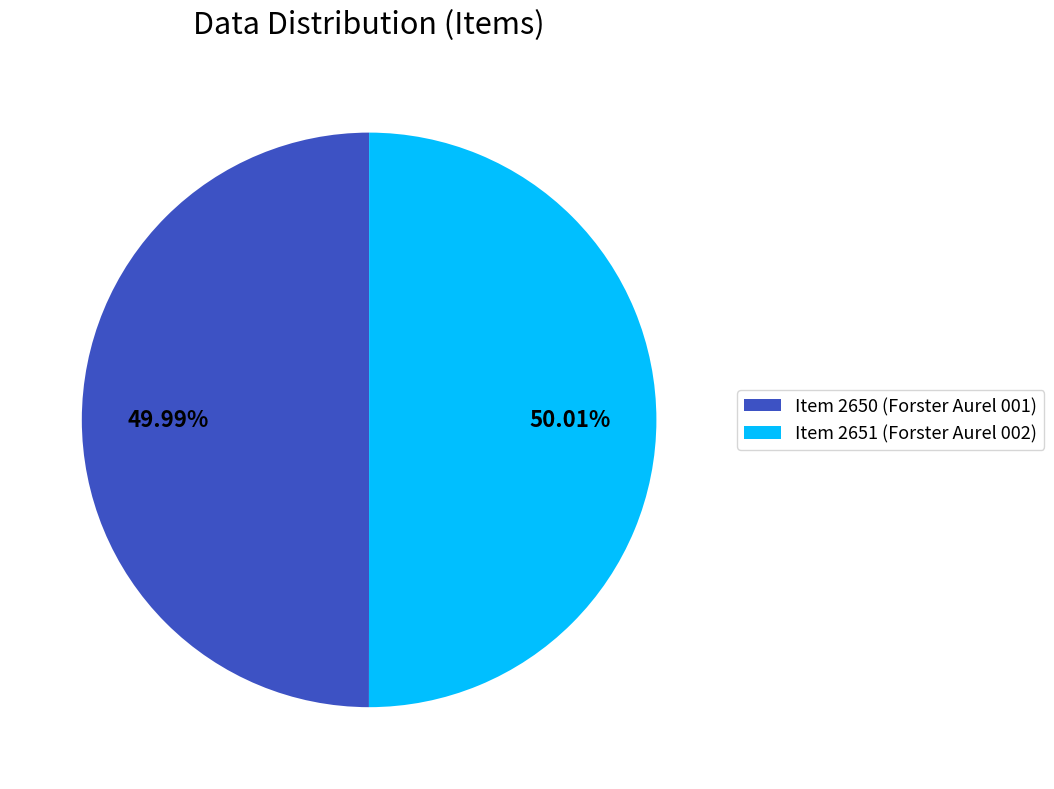

Approximately how many times larger is the value at Item 2650 (Forster Aurel 001) compared to Item 2651 (Forster Aurel 002)?

1.0